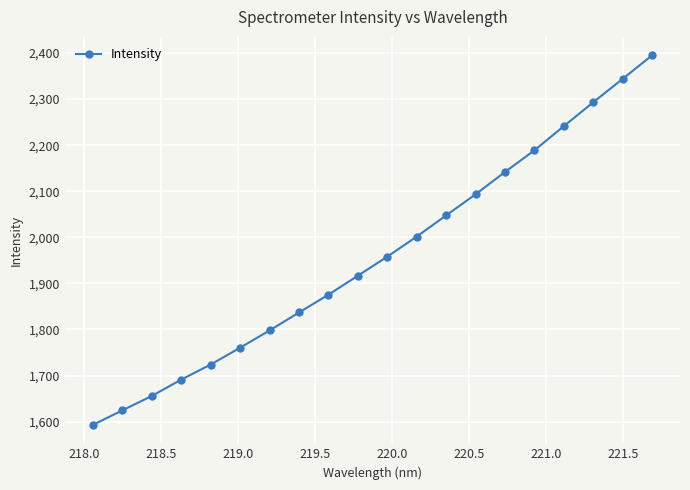

What is the minimum value shown in the chart?

1593.0